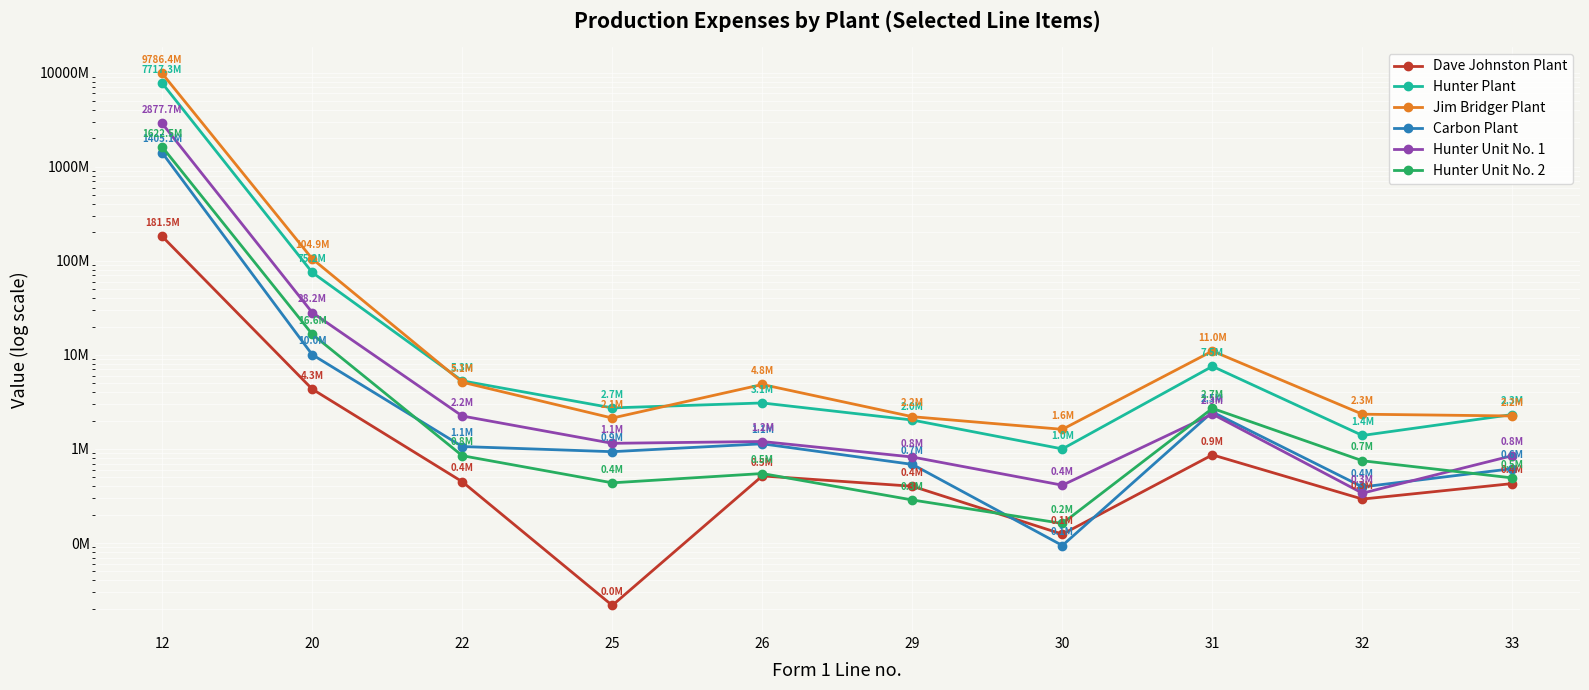

What value does the Hunter Unit No. 2 series have at 29, to the nearest 10?

286810